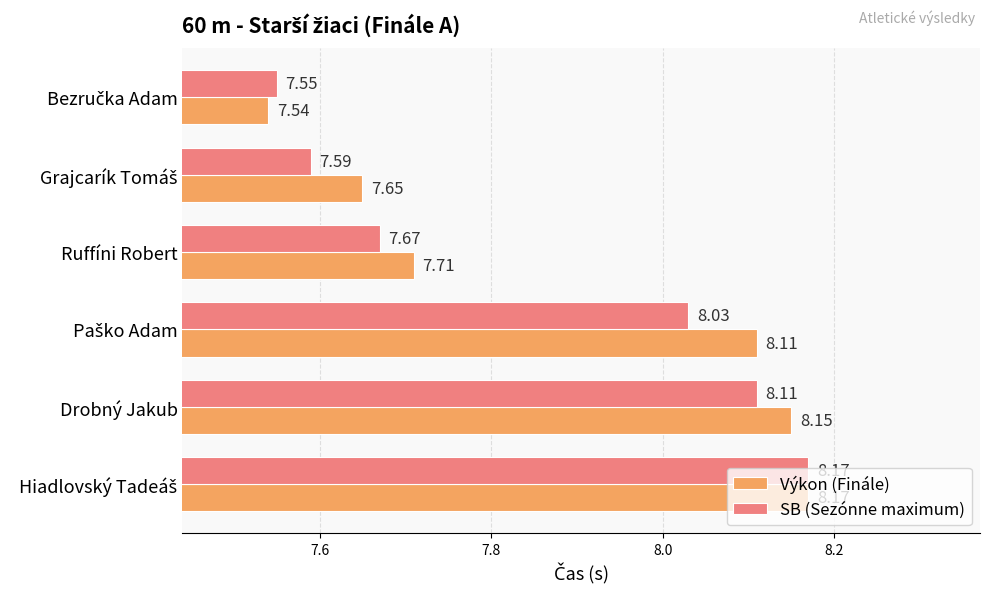

How many distinct data groups are displayed?

2